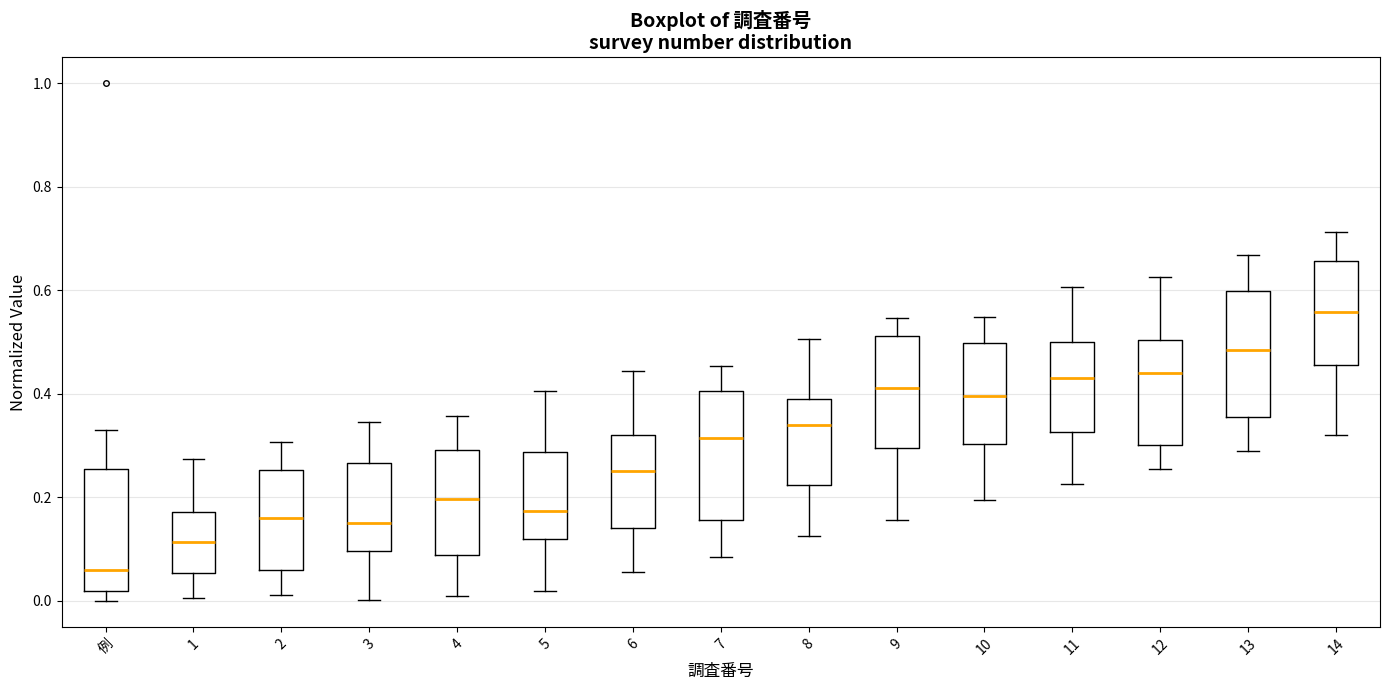

Reading left to right, read every box against the y-axis: the position of its median line, the range the box covers, and the ends of its whiskers. The values are not printed on the chart, so give them approximately, as read against the axis.

例: median 0.06, box 0.02 to 0.26, whiskers 0.00 to 0.34
1: median 0.12, box 0.06 to 0.18, whiskers 0.00 to 0.28
2: median 0.16, box 0.06 to 0.26, whiskers 0.02 to 0.30
3: median 0.16, box 0.10 to 0.26, whiskers 0.00 to 0.34
4: median 0.20, box 0.08 to 0.30, whiskers 0.00 to 0.36
5: median 0.18, box 0.12 to 0.28, whiskers 0.02 to 0.40
6: median 0.26, box 0.14 to 0.32, whiskers 0.06 to 0.44
7: median 0.32, box 0.16 to 0.40, whiskers 0.08 to 0.46
8: median 0.34, box 0.22 to 0.38, whiskers 0.12 to 0.50
9: median 0.42, box 0.30 to 0.52, whiskers 0.16 to 0.54
10: median 0.40, box 0.30 to 0.50, whiskers 0.20 to 0.54
11: median 0.44, box 0.32 to 0.50, whiskers 0.22 to 0.60
12: median 0.44, box 0.30 to 0.50, whiskers 0.26 to 0.62
13: median 0.48, box 0.36 to 0.60, whiskers 0.30 to 0.66
14: median 0.56, box 0.46 to 0.66, whiskers 0.32 to 0.72